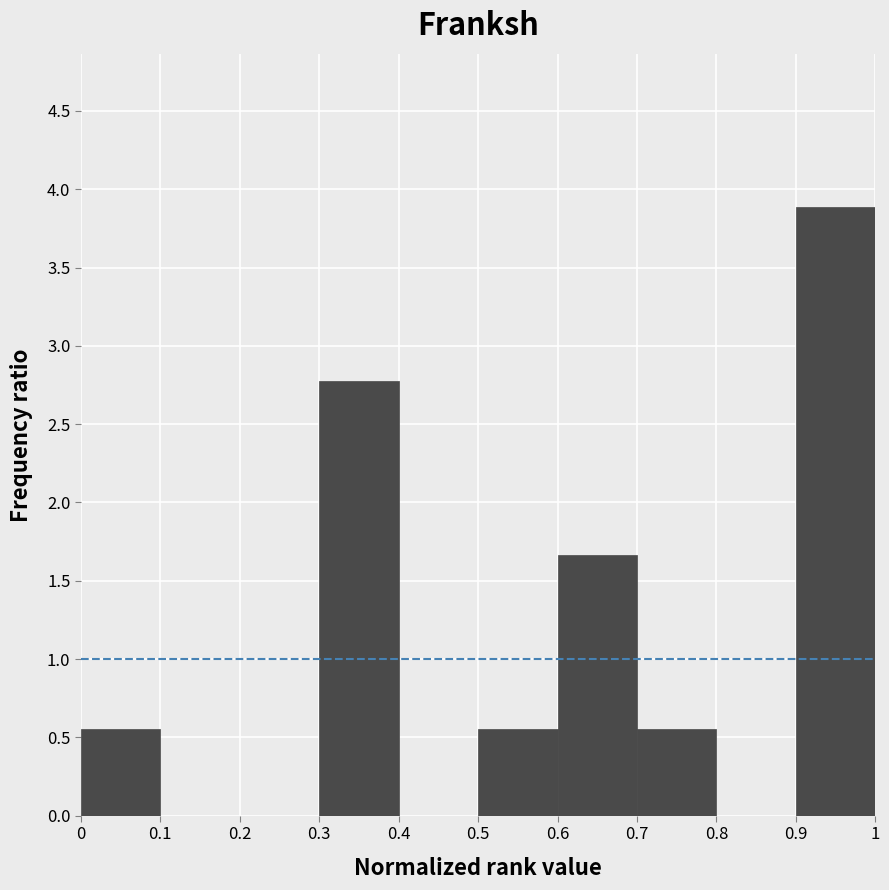

Reading left to right, list every bar in this chart as the range it spans on the x-axis followed by its height. The values are not printed on the chart, so give them approximately, as read against the axis.

0 to 0.1: 0.55
0.1 to 0.2: 0
0.2 to 0.3: 0
0.3 to 0.4: 2.80
0.4 to 0.5: 0
0.5 to 0.6: 0.55
0.6 to 0.7: 1.65
0.7 to 0.8: 0.55
0.8 to 0.9: 0
0.9 to 1: 3.90